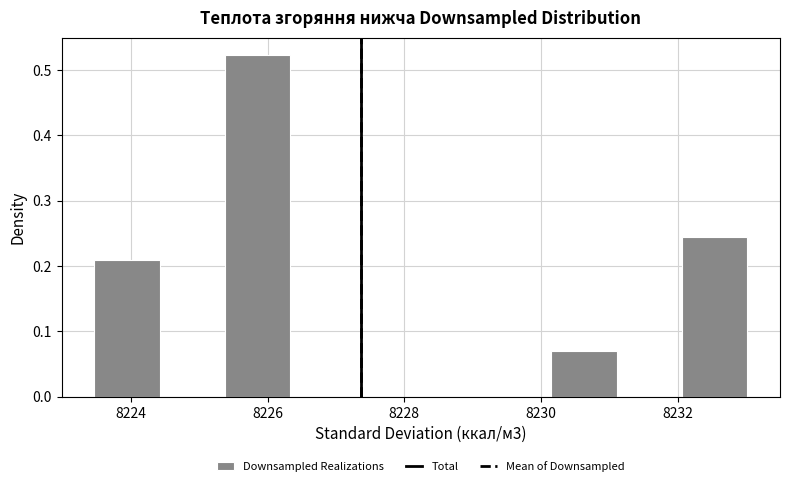

How tall is the bar that spans 8230.2 to 8231.2 on the x-axis? Neither the bar edges nor the heights are printed on the chart, so give them approximately, as read against the axes.

0.07